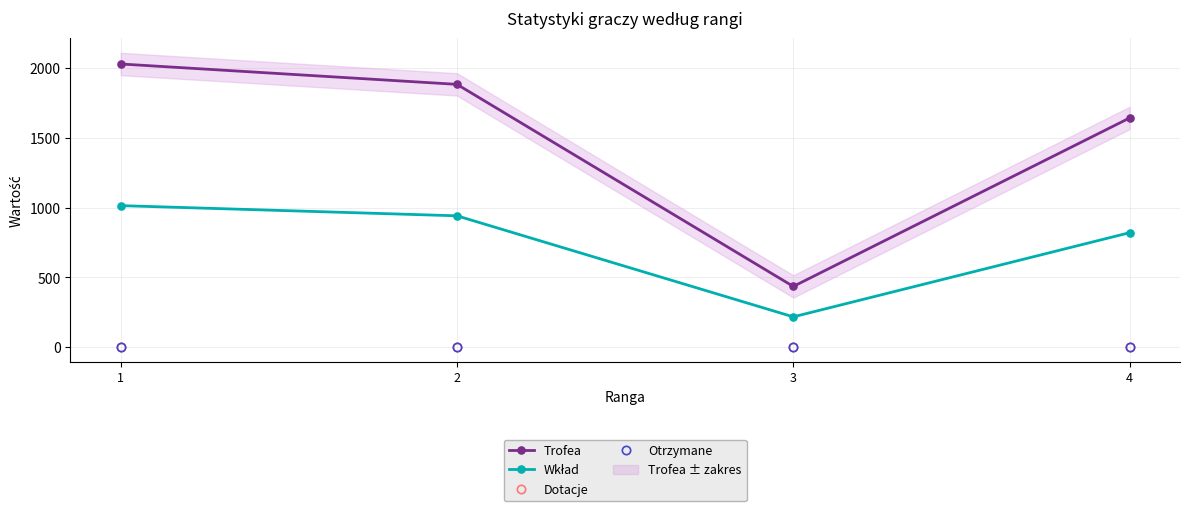

At how many categories does at least one series exceed 913?

3